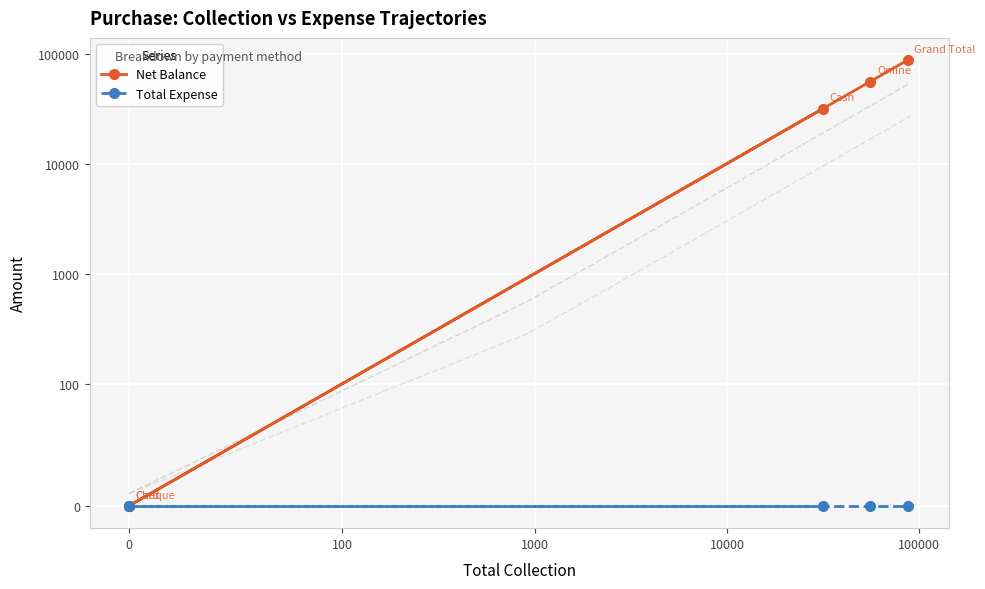

How many series are shown in this chart?

2